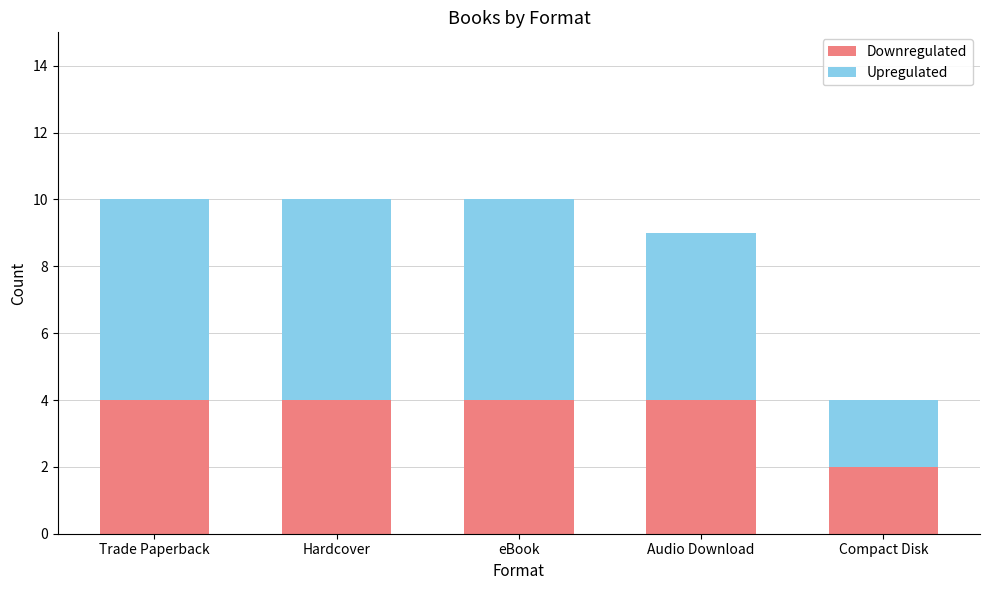

What is the highest value of the Downregulated series?

4